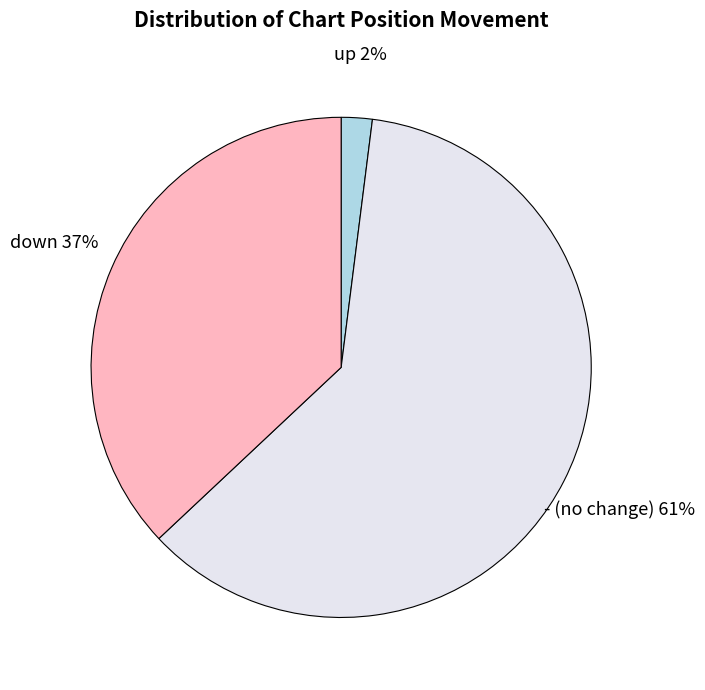

The down slice represents 37% of the pie. True or false?

True